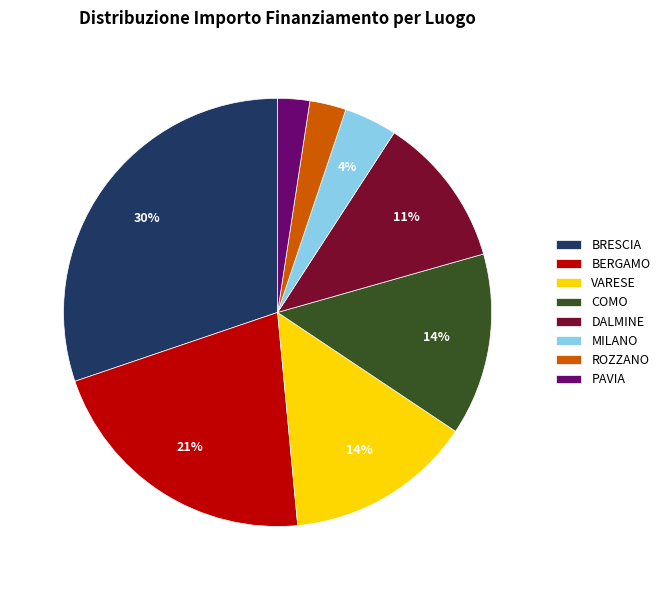

Is it true that BERGAMO is 21% of the pie?

True